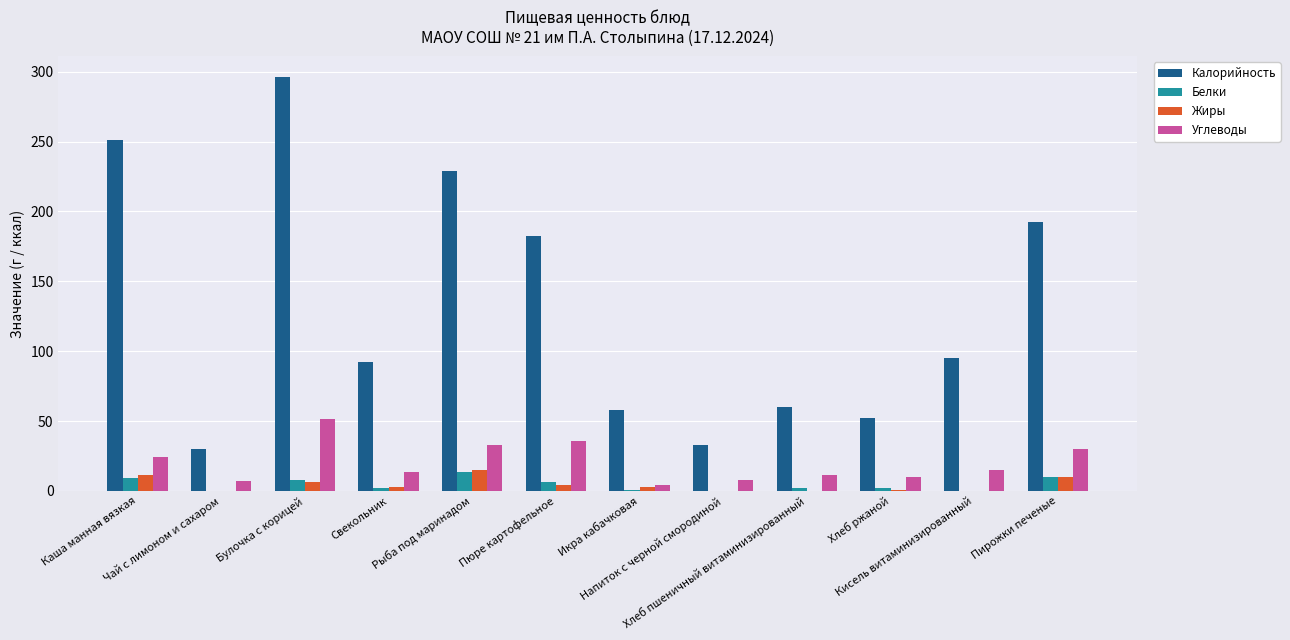

Are the bars horizontal?

No